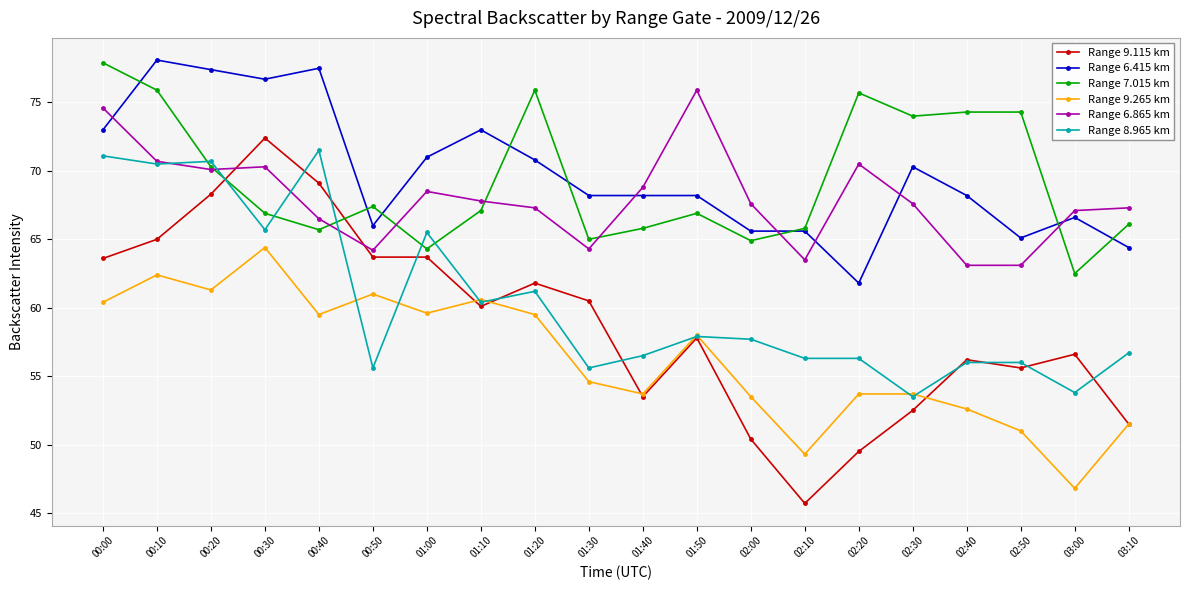

Which series has the widest spread of values?

Range 9.115 km